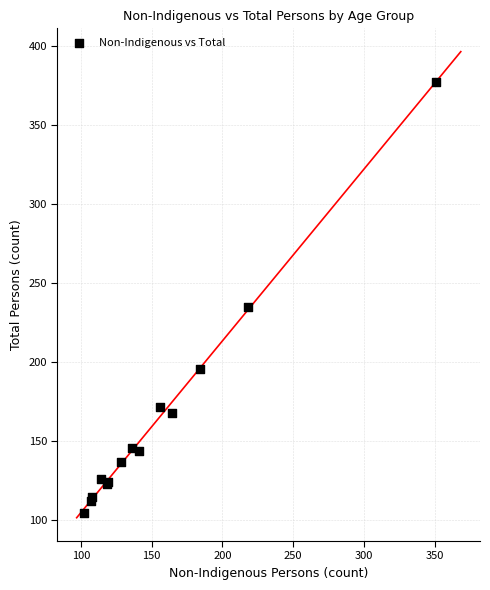

What Y value in the scatter plot is closest to 241?

235